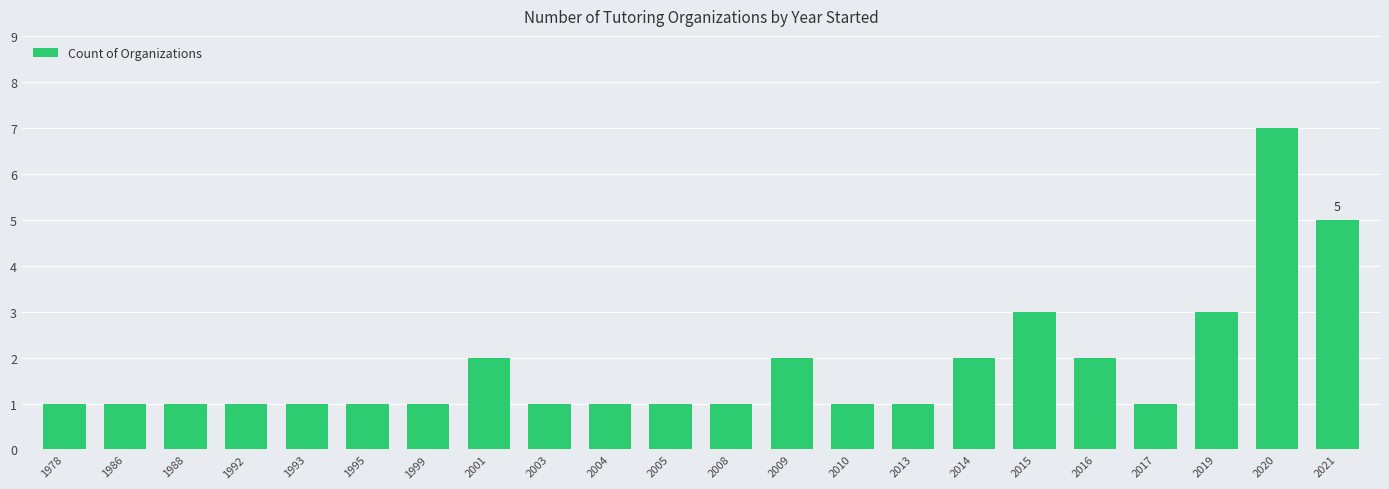

What is the change in value from 1995 to 2015?

+2